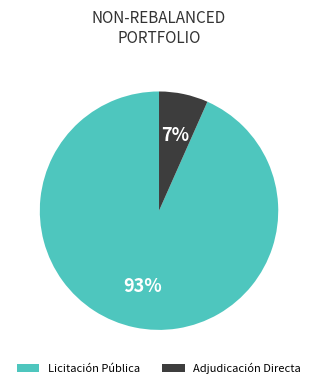

What is the majority slice?

Licitación Pública